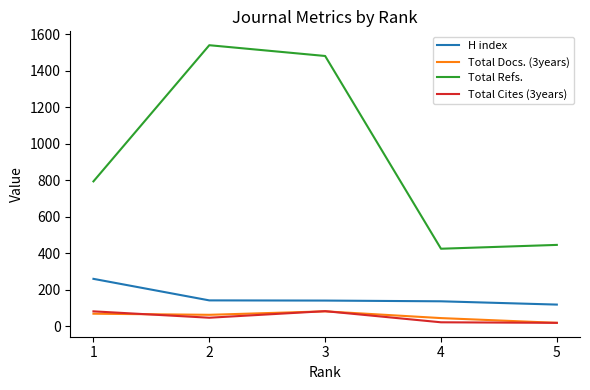

True or false: Total Docs. (3years) and H index intersect in this chart.

False